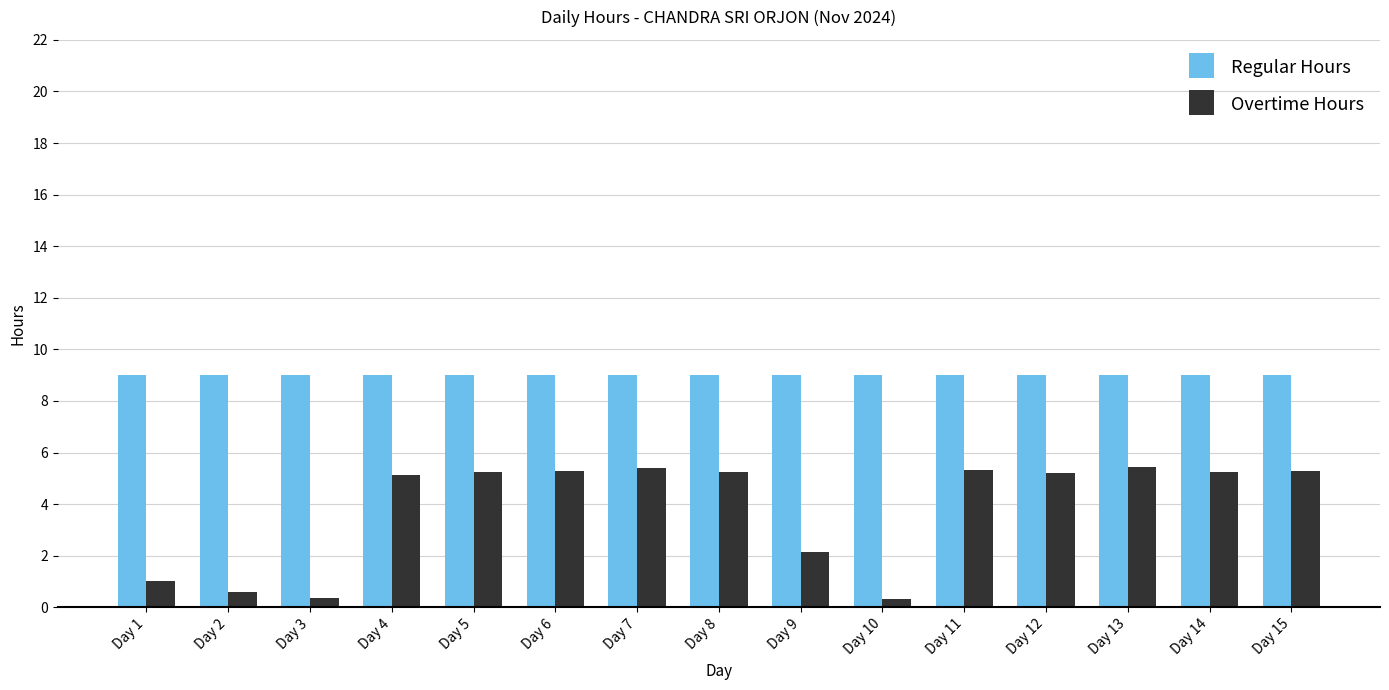

What is the lowest value of the Regular Hours series?

9.0